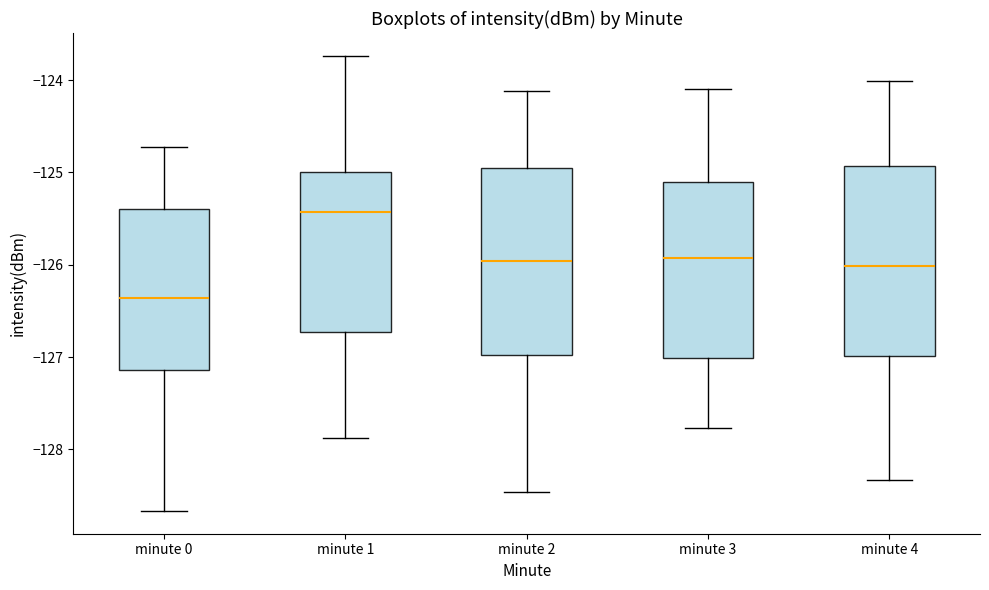

Where does the upper whisker of the box for minute 1 end on the y-axis? The values are not printed on the chart, so give them approximately, as read against the axis.

-123.7